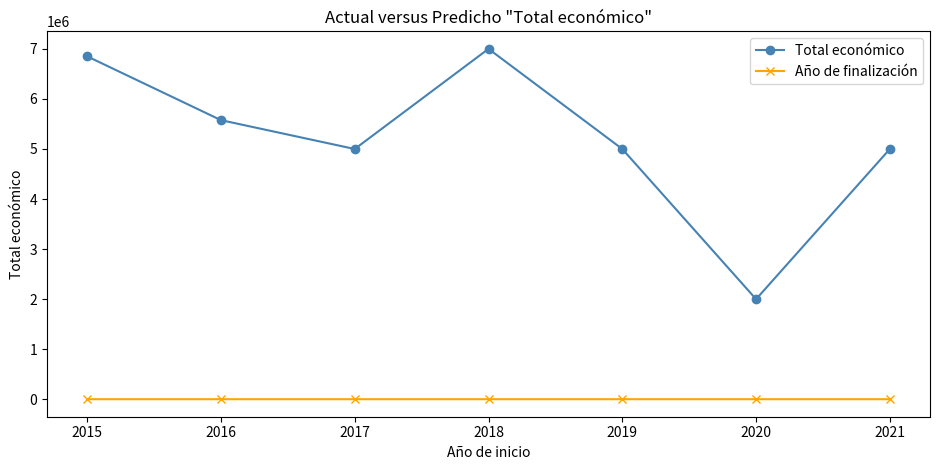

What is the sum of all Total económico values?

36423827